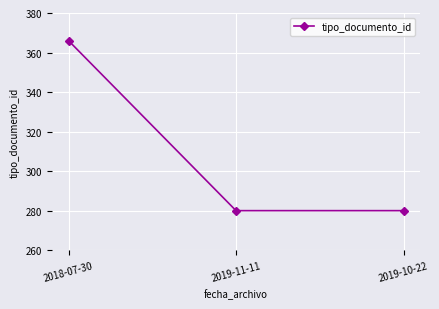

What is the maximum value shown in the chart?

366